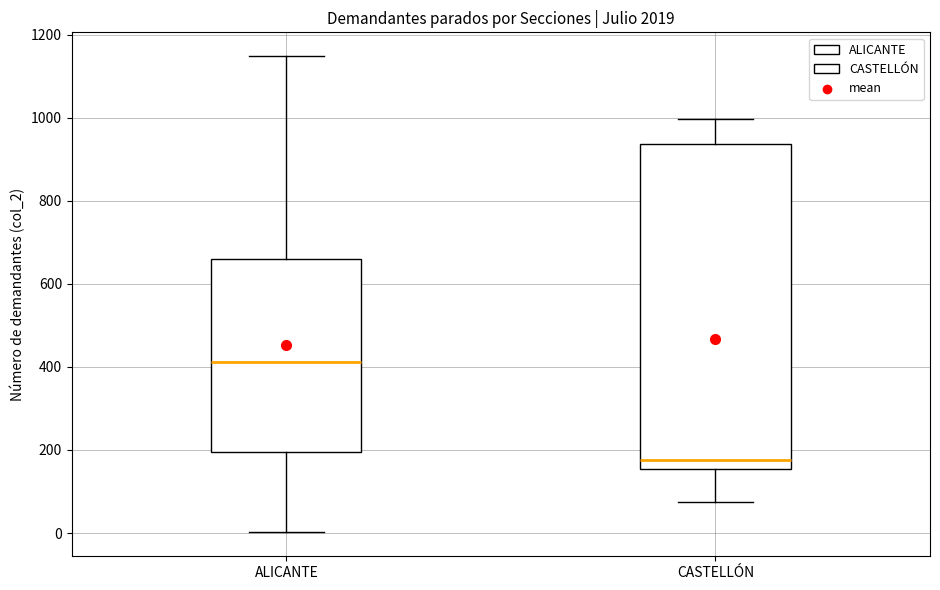

Reading left to right, read every box against the y-axis: the position of its median line, the range the box covers, and the ends of its whiskers. The values are not printed on the chart, so give them approximately, as read against the axis.

ALICANTE: median 420, box 200 to 660, whiskers 0 to 1140
CASTELLÓN: median 180, box 160 to 940, whiskers 80 to 1000